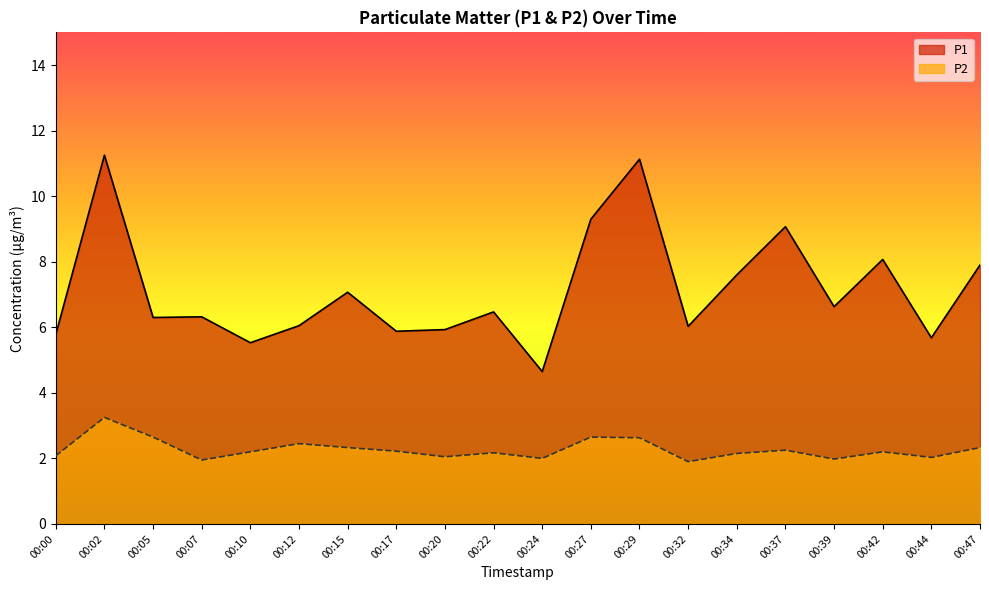

Which series changed the most between 00:05 and 00:39?

P2